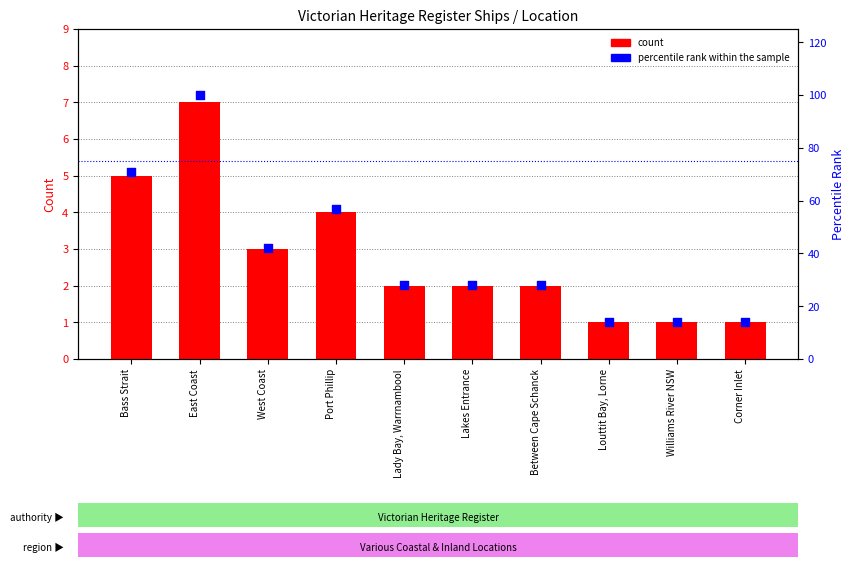

What is the total value across all series at West Coast?

45